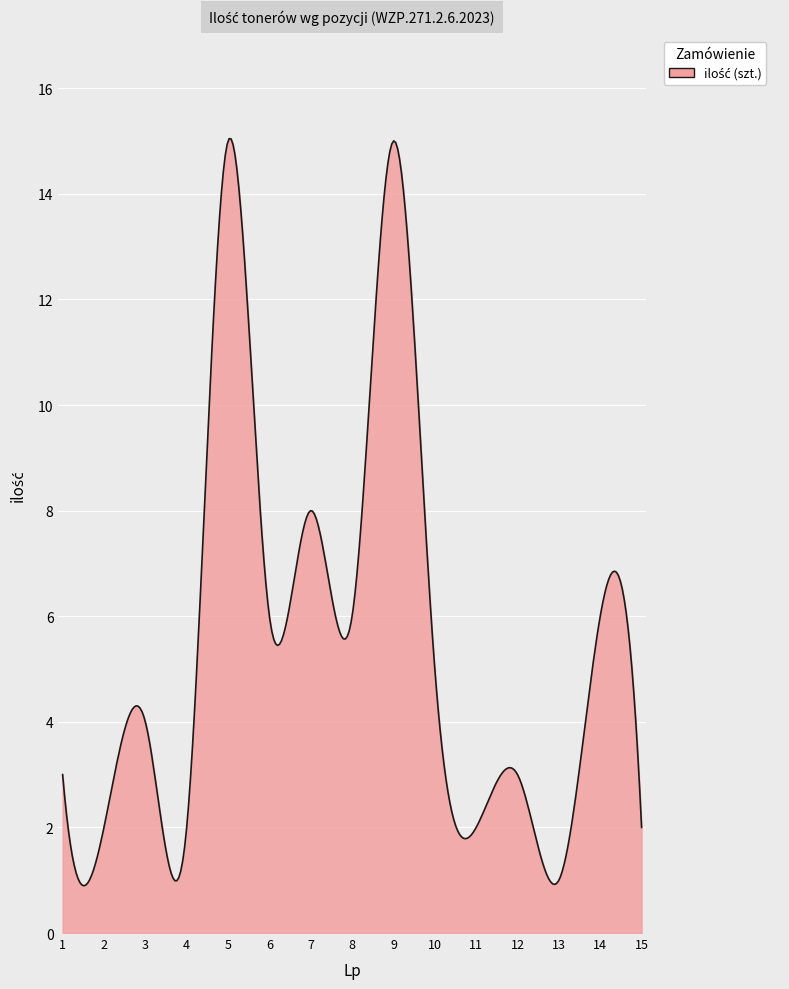

What is the maximum value shown in the chart?

15.0